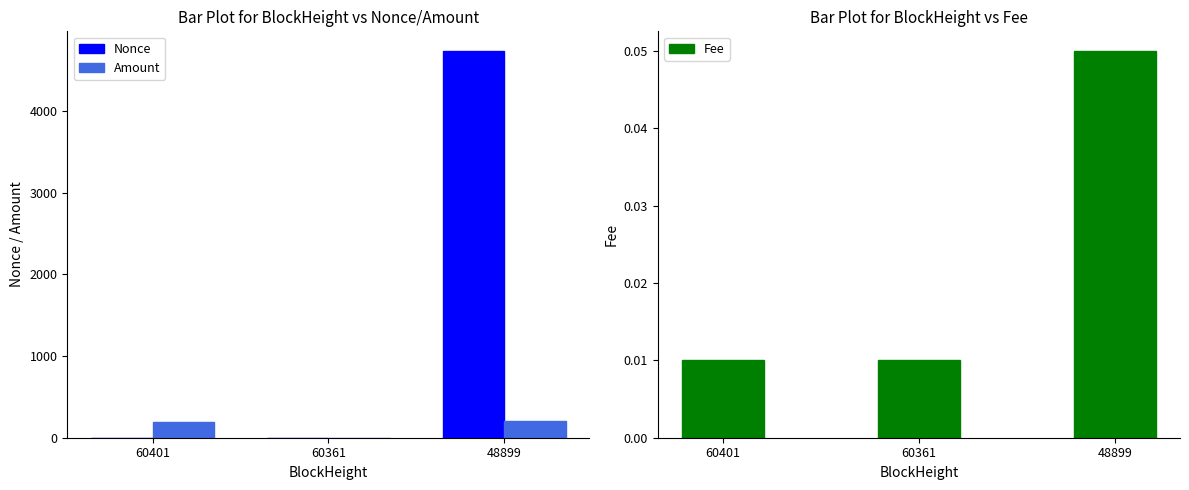

The Fee series shows 0.0 at 48899. True or false?

False